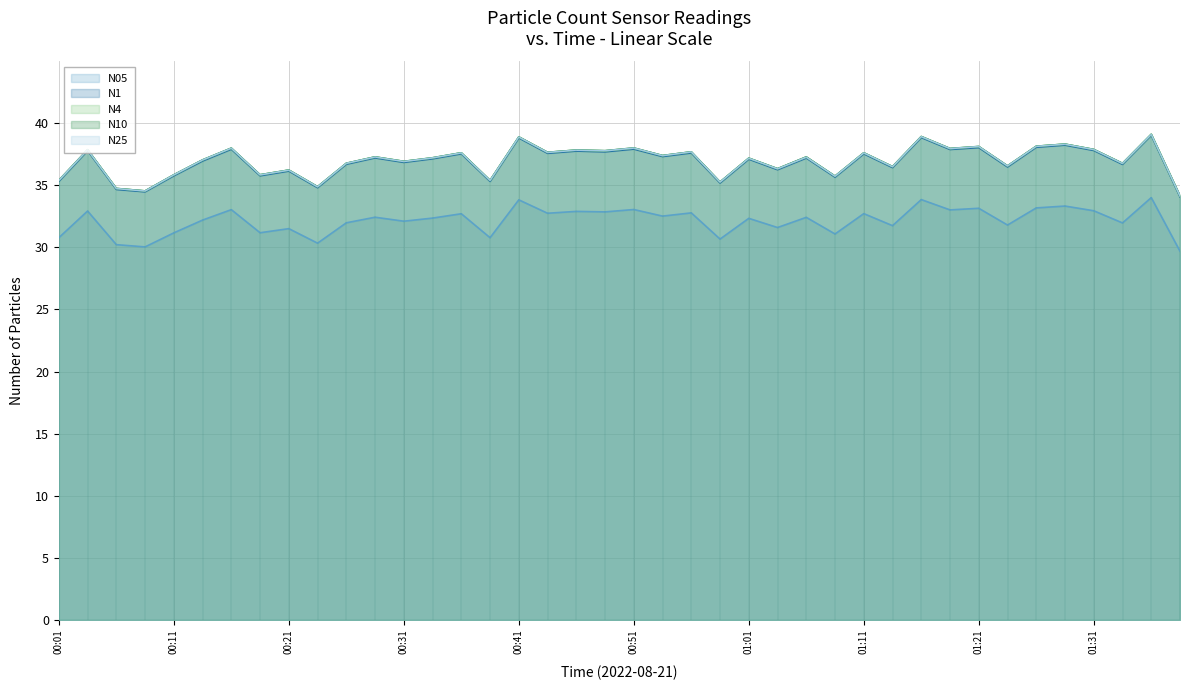

Reading left to right, what are all the values shown in this chart?

N05: 00:01=30.8	00:04=32.9	00:06=30.2	00:09=30.0	00:11=31.2	00:14=32.2	00:16=33.0	00:19=31.2	00:21=31.5	00:24=30.3	00:26=32.0	00:29=32.4	00:31=32.1	00:34=32.4	00:36=32.7	00:39=30.8	00:41=33.8	00:44=32.8	00:46=32.9	00:49=32.9	00:51=33.0	00:54=32.5	00:56=32.8	00:59=30.7	01:01=32.3	01:04=31.6	01:06=32.4	01:09=31.1	01:11=32.7	01:14=31.8	01:16=33.9	01:19=33.0	01:21=33.1	01:24=31.8	01:26=33.2	01:29=33.3	01:31=33.0	01:34=32.0	01:36=34.0	01:39=29.7
N1: 00:01=35.3	00:04=37.8	00:06=34.7	00:09=34.5	00:11=35.8	00:14=37.0	00:16=37.9	00:19=35.8	00:21=36.1	00:24=34.8	00:26=36.7	00:29=37.2	00:31=36.9	00:34=37.1	00:36=37.5	00:39=35.3	00:41=38.8	00:44=37.6	00:46=37.8	00:49=37.7	00:51=37.9	00:54=37.3	00:56=37.6	00:59=35.2	01:01=37.1	01:04=36.3	01:06=37.2	01:09=35.7	01:11=37.5	01:14=36.4	01:16=38.9	01:19=37.9	01:21=38.0	01:24=36.5	01:26=38.1	01:29=38.2	01:31=37.8	01:34=36.7	01:36=39.0	01:39=34.1
N4: 00:01=35.4	00:04=37.9	00:06=34.8	00:09=34.5	00:11=35.8	00:14=37.0	00:16=38.0	00:19=35.9	00:21=36.2	00:24=34.9	00:26=36.8	00:29=37.3	00:31=36.9	00:34=37.2	00:36=37.6	00:39=35.4	00:41=38.9	00:44=37.7	00:46=37.8	00:49=37.8	00:51=38.0	00:54=37.4	00:56=37.7	00:59=35.3	01:01=37.2	01:04=36.3	01:06=37.3	01:09=35.7	01:11=37.6	01:14=36.5	01:16=38.9	01:19=38.0	01:21=38.1	01:24=36.6	01:26=38.1	01:29=38.3	01:31=37.9	01:34=36.8	01:36=39.1	01:39=34.1
N10: 00:01=35.4	00:04=37.9	00:06=34.8	00:09=34.5	00:11=35.9	00:14=37.0	00:16=38.0	00:19=35.9	00:21=36.2	00:24=34.9	00:26=36.8	00:29=37.3	00:31=36.9	00:34=37.2	00:36=37.6	00:39=35.4	00:41=38.9	00:44=37.7	00:46=37.8	00:49=37.8	00:51=38.0	00:54=37.4	00:56=37.7	00:59=35.3	01:01=37.2	01:04=36.3	01:06=37.3	01:09=35.7	01:11=37.6	01:14=36.5	01:16=38.9	01:19=38.0	01:21=38.1	01:24=36.6	01:26=38.1	01:29=38.3	01:31=37.9	01:34=36.8	01:36=39.1	01:39=34.1
N25: 00:01=35.4	00:04=37.9	00:06=34.7	00:09=34.5	00:11=35.8	00:14=37.0	00:16=38.0	00:19=35.8	00:21=36.2	00:24=34.9	00:26=36.8	00:29=37.3	00:31=36.9	00:34=37.2	00:36=37.6	00:39=35.4	00:41=38.9	00:44=37.6	00:46=37.8	00:49=37.8	00:51=38.0	00:54=37.4	00:56=37.7	00:59=35.3	01:01=37.2	01:04=36.3	01:06=37.3	01:09=35.7	01:11=37.6	01:14=36.5	01:16=38.9	01:19=38.0	01:21=38.1	01:24=36.6	01:26=38.1	01:29=38.3	01:31=37.9	01:34=36.8	01:36=39.1	01:39=34.1